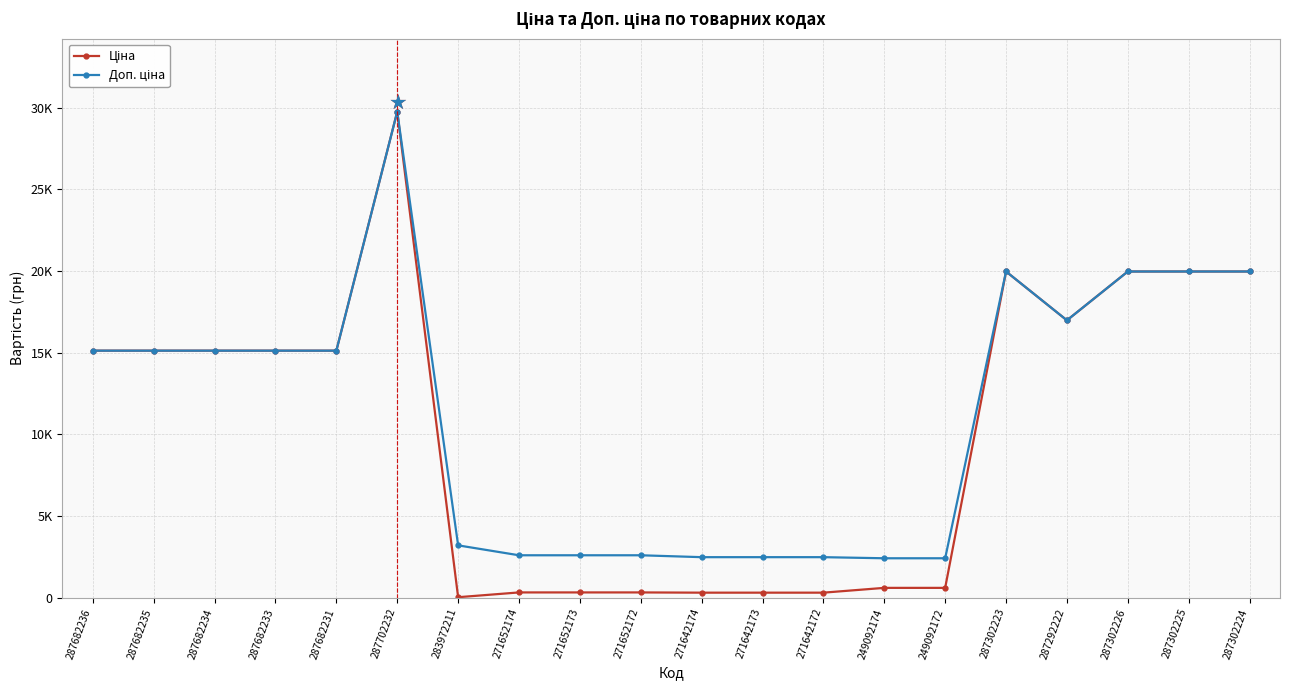

Is this an area chart (filled region under the line)?

No